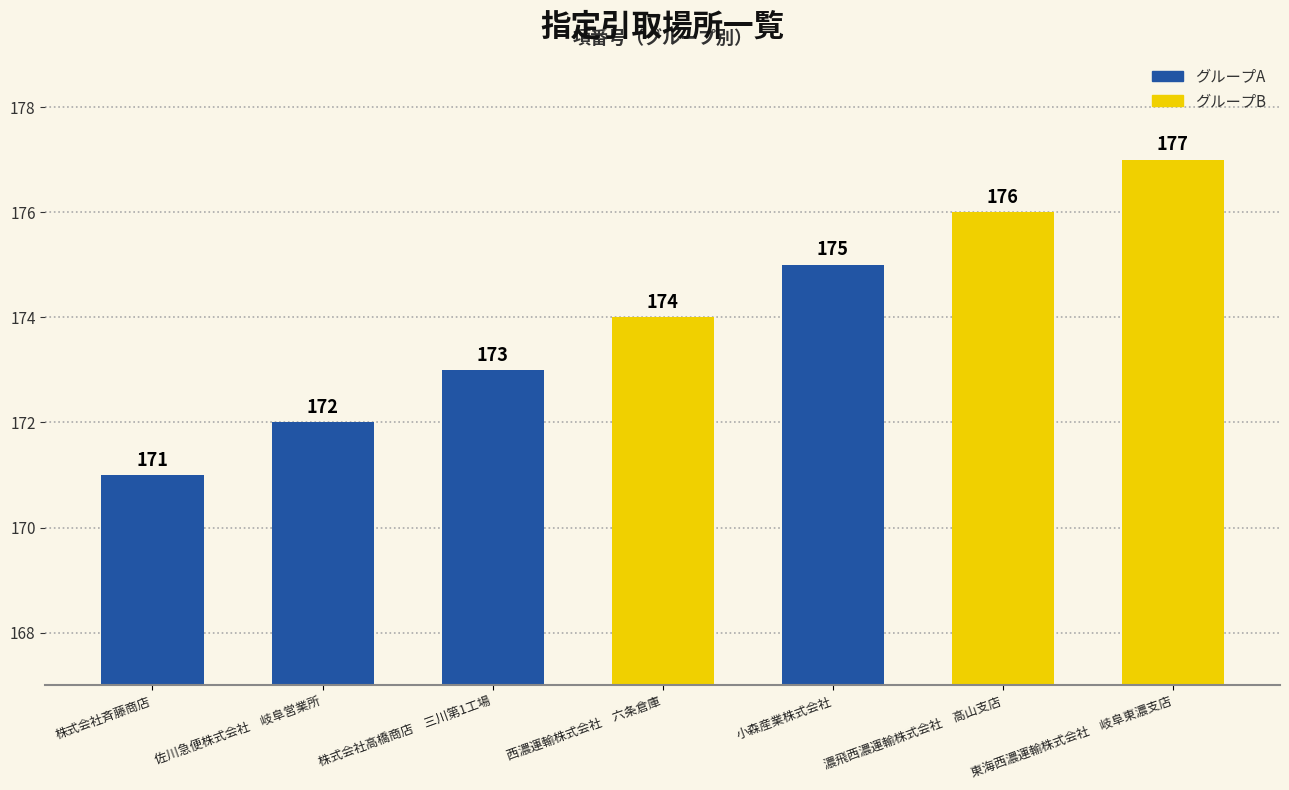

The chart shows a value of 176 at 濃飛西濃運輸株式会社　高山支店. True or false?

True